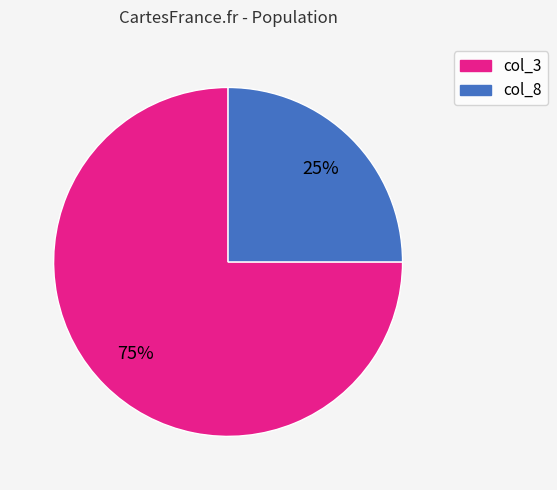

To the nearest percent, what is the combined percentage of col_3 and col_8?

100%